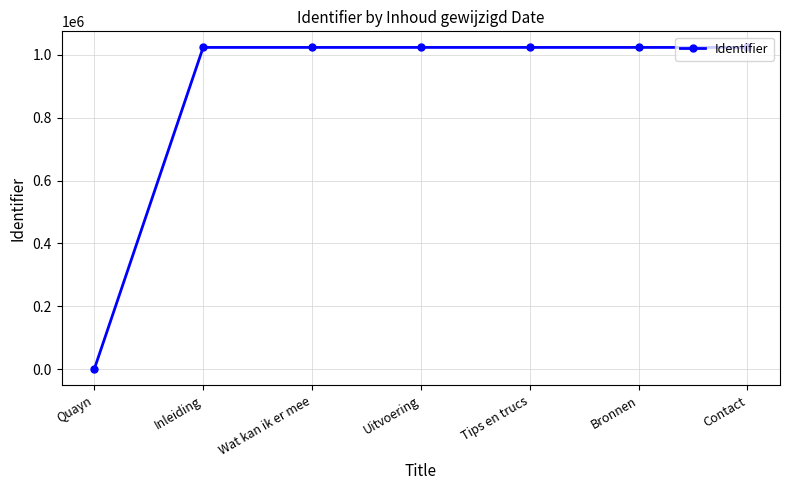

What is the change in value from Inleiding to Wat kan ik er mee?

+2